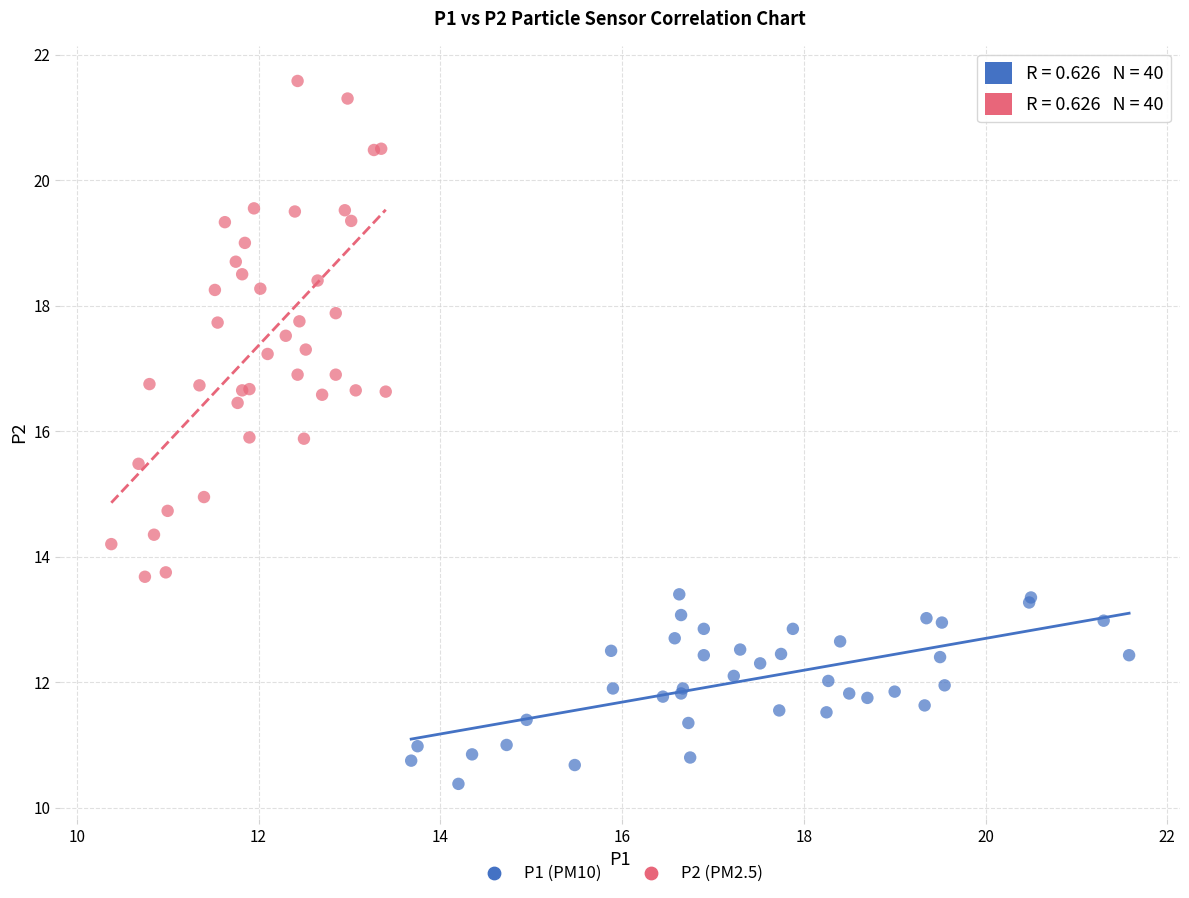

Which series has the widest spread of Y values?

P2 (PM2.5)